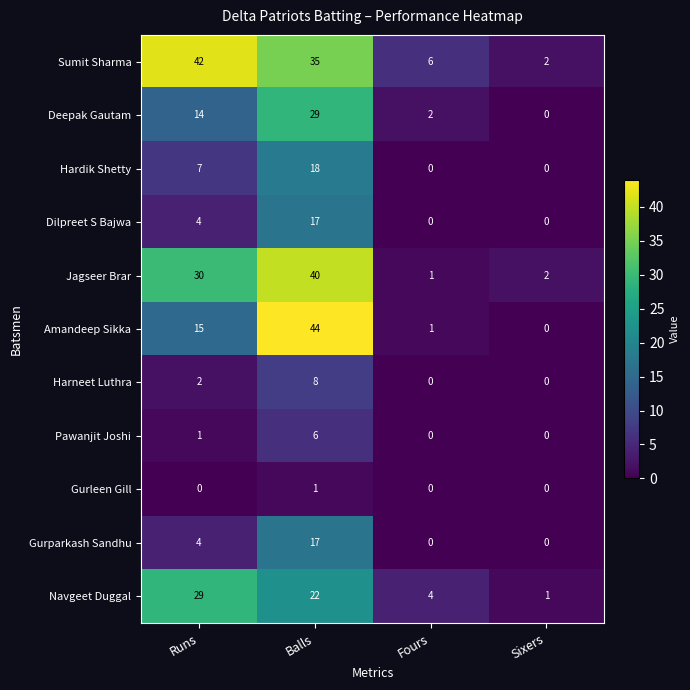

Which series has the largest total across all categories?

Sumit Sharma